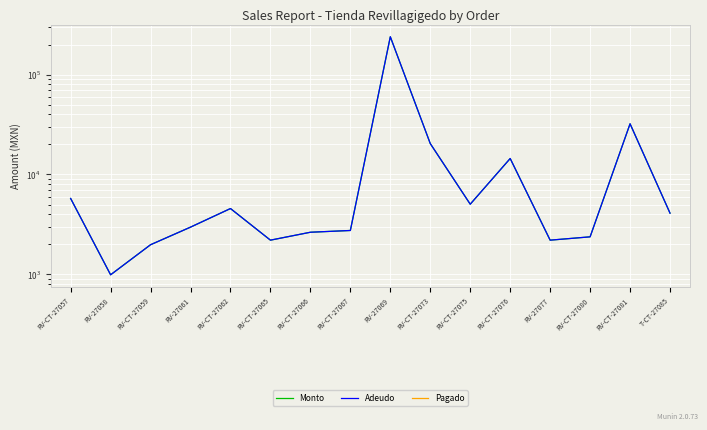

Reading left to right, what are all the values shown in this chart?

Monto: RV-CT-27057=5750.0	RV-27058=990.0	RV-CT-27059=1980.0	RV-27061=2970.0	RV-CT-27062=4560.0	RV-CT-27065=2200.0	RV-CT-27066=2640.0	RV-CT-27067=2750.0	RV-27069=239110.0	RV-CT-27073=20386.8	RV-CT-27075=5040.0	RV-CT-27076=14450.0	RV-27077=2200.0	RV-CT-27080=2375.0	RV-CT-27081=32160.0	T-CT-27085=4100.0
Adeudo: RV-CT-27057=5750.0	RV-27058=990.0	RV-CT-27059=1980.0	RV-27061=2970.0	RV-CT-27062=4560.0	RV-CT-27065=2200.0	RV-CT-27066=2640.0	RV-CT-27067=2750.0	RV-27069=239110.0	RV-CT-27073=20386.8	RV-CT-27075=5040.0	RV-CT-27076=14450.0	RV-27077=2200.0	RV-CT-27080=2375.0	RV-CT-27081=32160.0	T-CT-27085=4100.0
Pagado: RV-CT-27057=0.0	RV-27058=0.0	RV-CT-27059=0.0	RV-27061=0.0	RV-CT-27062=0.0	RV-CT-27065=0.0	RV-CT-27066=0.0	RV-CT-27067=0.0	RV-27069=0.0	RV-CT-27073=0.0	RV-CT-27075=0.0	RV-CT-27076=0.0	RV-27077=0.0	RV-CT-27080=0.0	RV-CT-27081=0.0	T-CT-27085=0.0